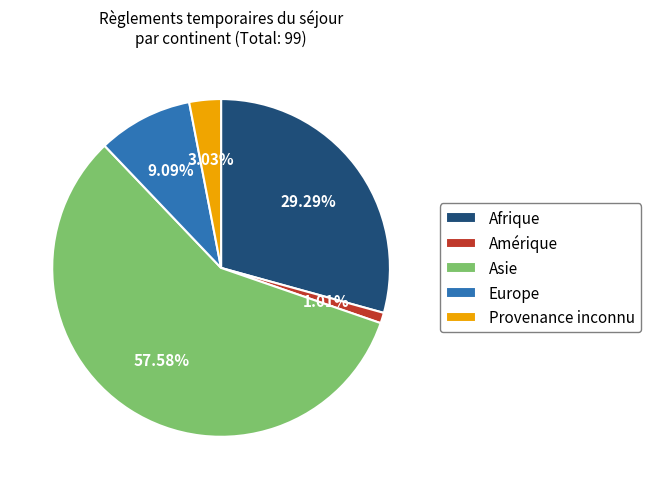

Between Asie and Provenance inconnu, which is larger?

Asie